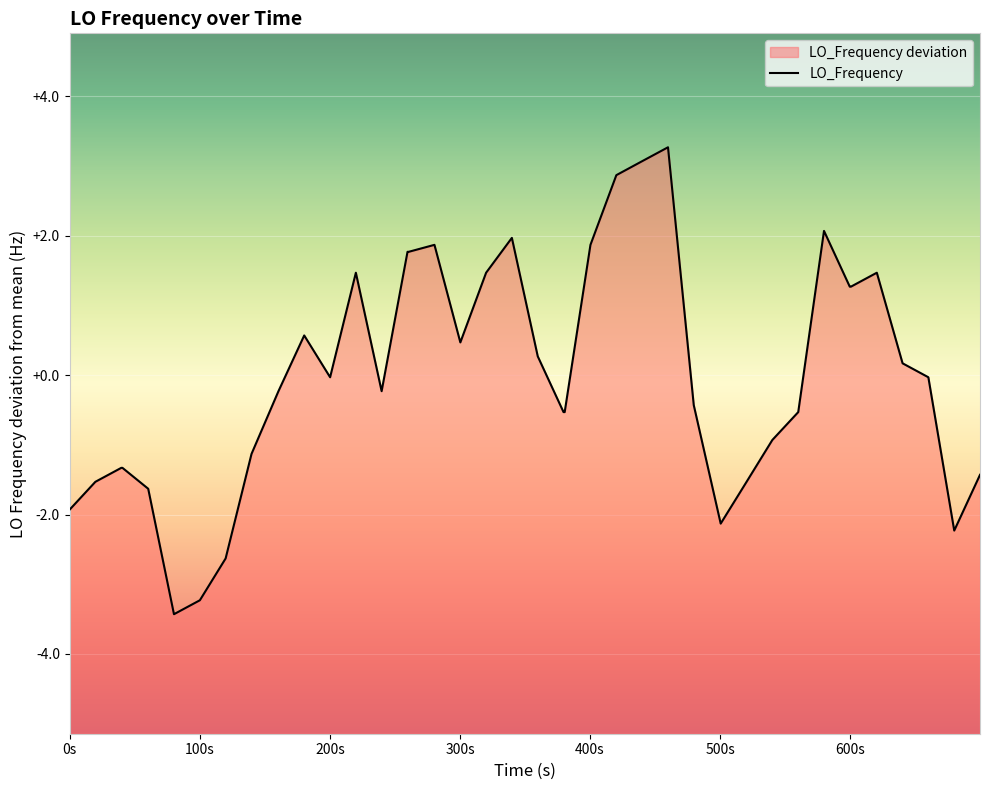

How many points are higher than both their immediate neighbors (excluding endpoints)?

7